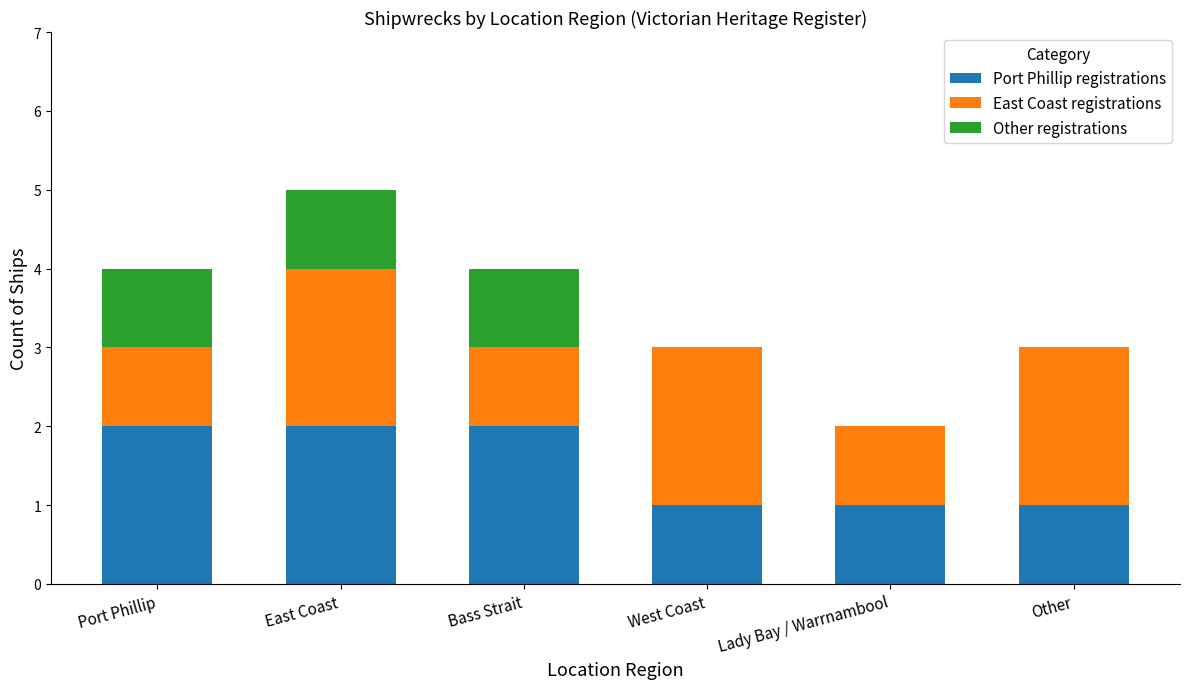

Does the chart contain stacked bars?

Yes